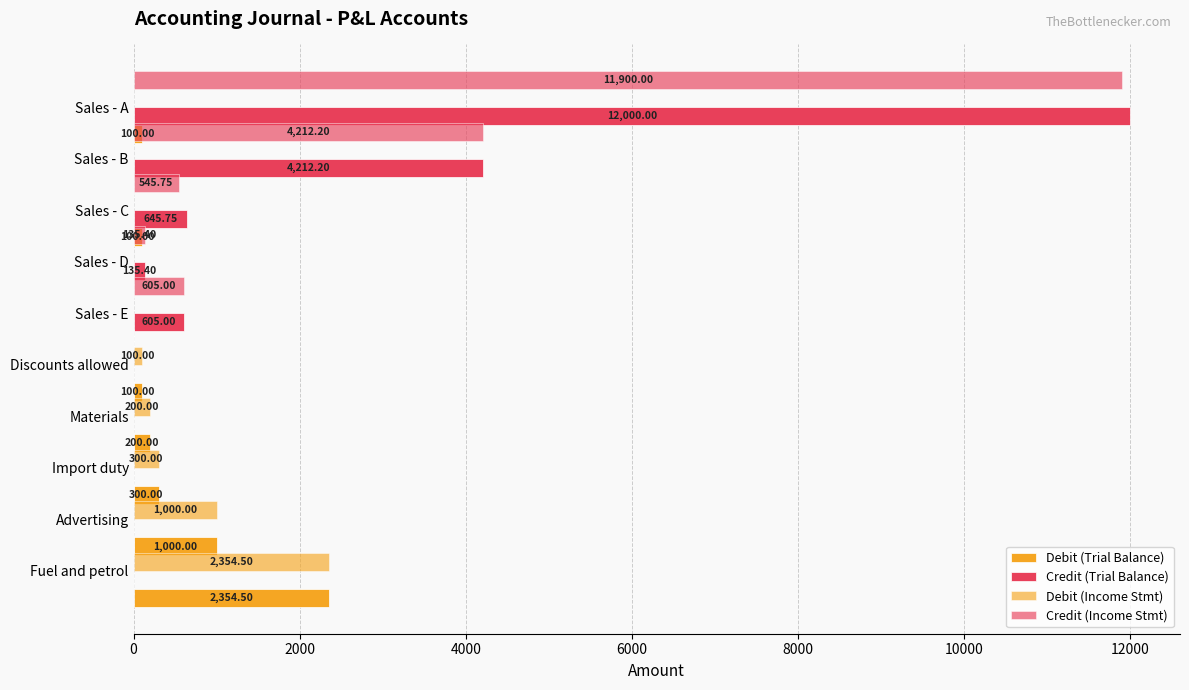

What is the highest value of the Debit (Trial Balance) series?

2354.5